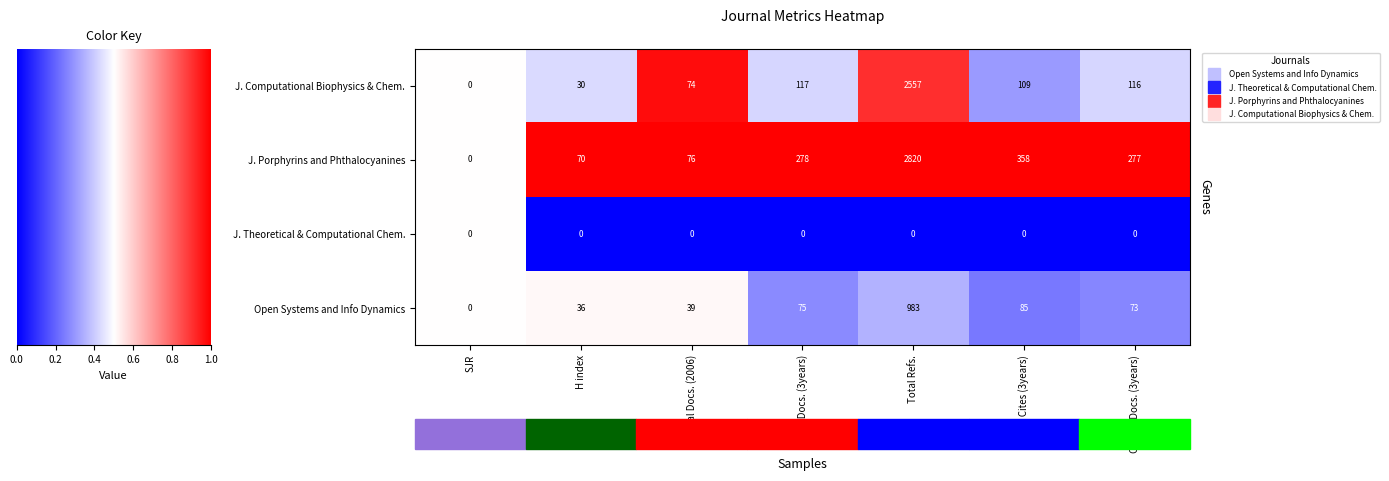

True or false: J. Porphyrins and Phthalocyanines has a value of 1.6 at Total Docs. (3years).

False